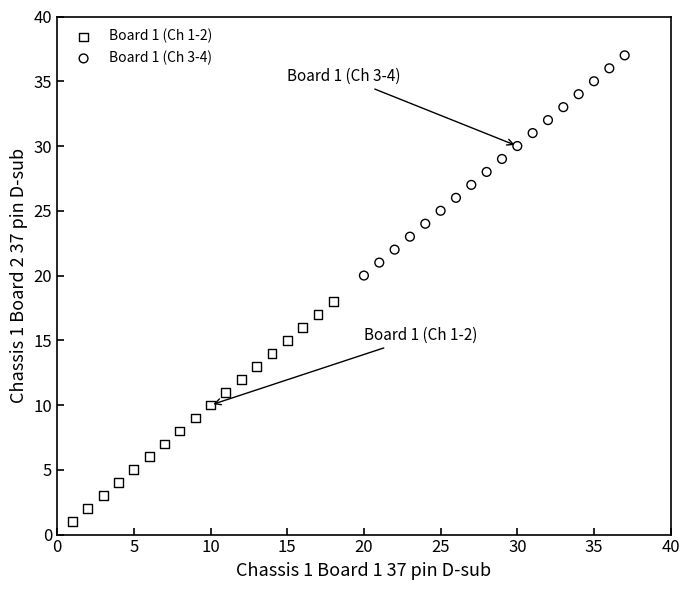

Which series contains the highest Y value?

Board 1 (Ch 3-4)